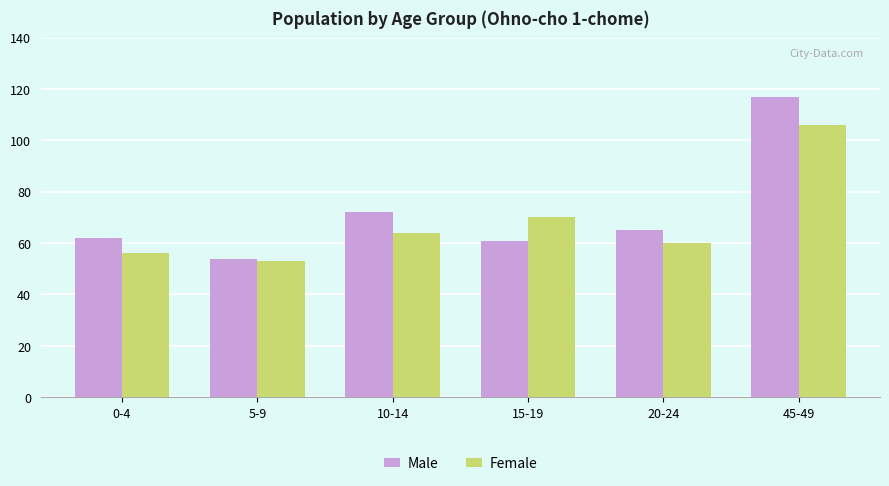

Which category has the lowest value across all series?

5-9